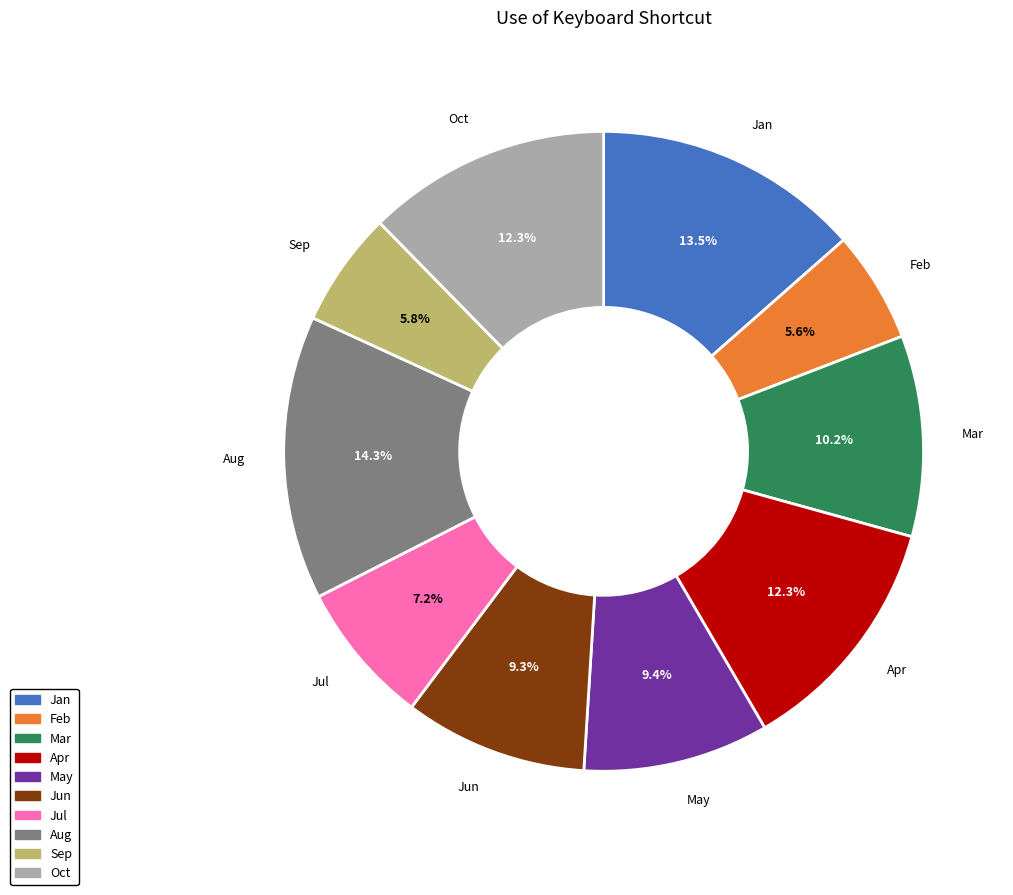

How much of the chart is everything except Jul?

92.8%